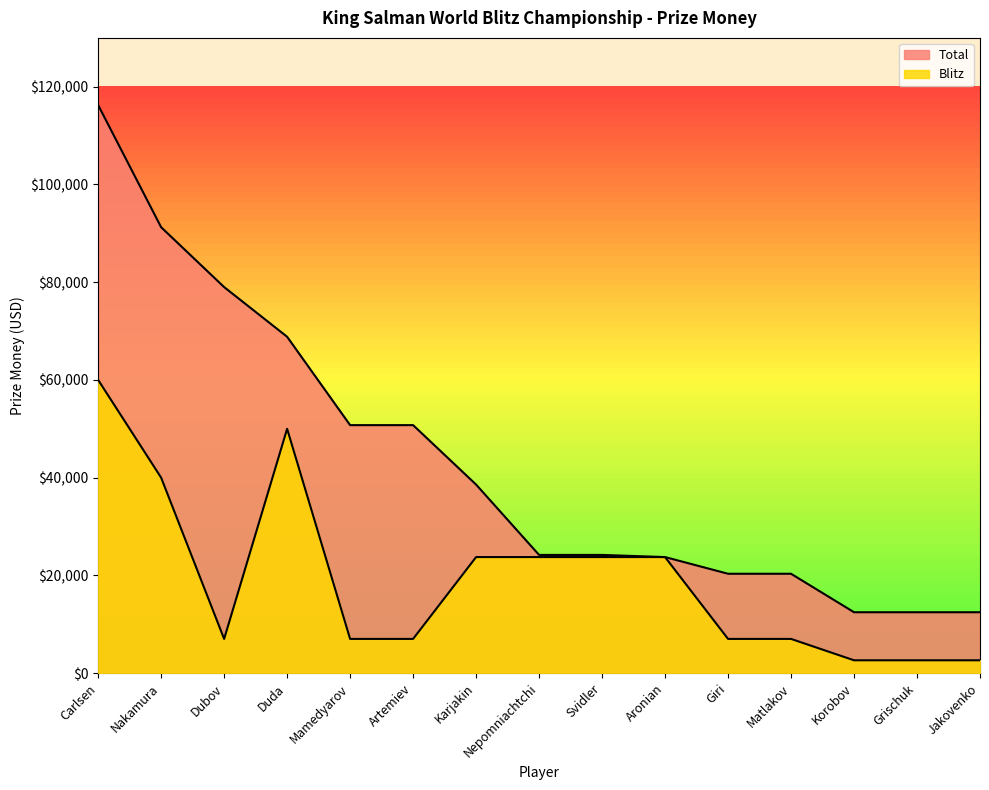

Reading left to right, list all the values displayed in this chart.

Total: Carlsen=116250.0	Nakamura=91250.0	Dubov=79000.0	Duda=68833.3	Mamedyarov=50750.0	Artemiev=50750.0	Karjakin=38583.3	Nepomniachtchi=24187.5	Svidler=24187.5	Aronian=23750.0	Giri=20333.3	Matlakov=20333.3	Korobov=12458.3	Grischuk=12458.3	Jakovenko=12458.3
Blitz: Carlsen=60000.0	Nakamura=40000.0	Dubov=7000.0	Duda=50000.0	Mamedyarov=7000.0	Artemiev=7000.0	Karjakin=23750.0	Nepomniachtchi=23750.0	Svidler=23750.0	Aronian=23750.0	Giri=7000.0	Matlakov=7000.0	Korobov=2625.0	Grischuk=2625.0	Jakovenko=2625.0